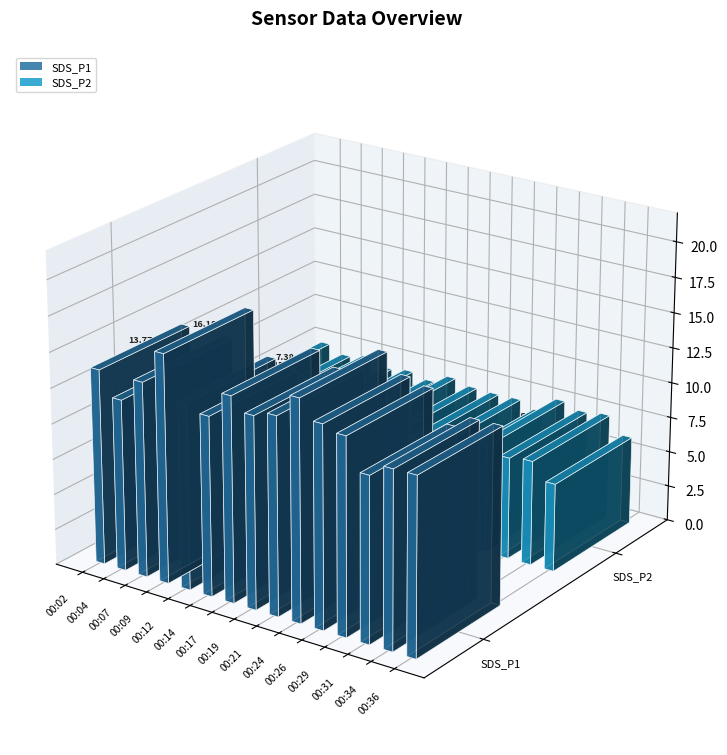

Which has a higher value, 00:24 or 00:36?

00:24